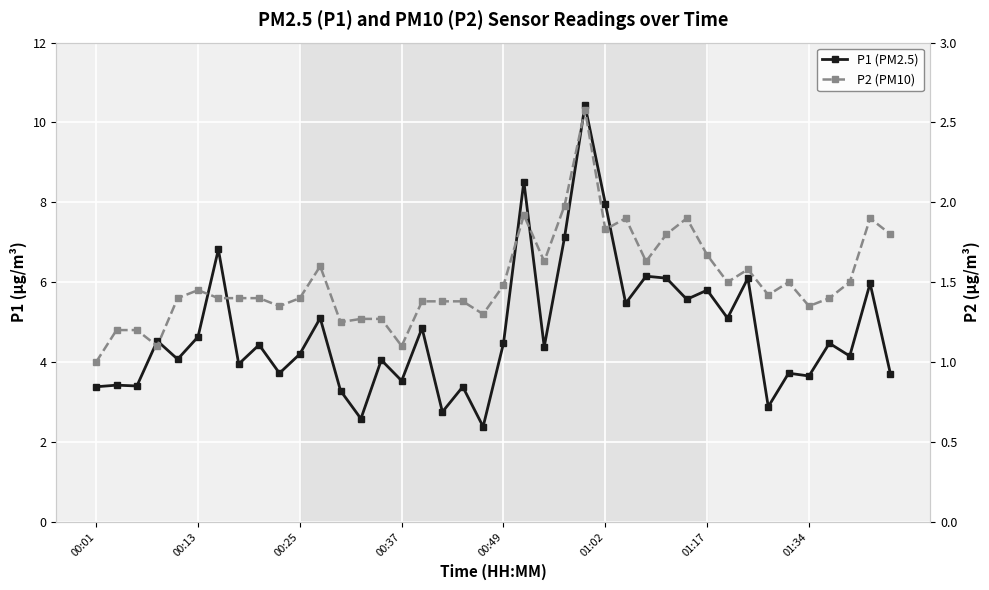

What is the minimum value shown in the chart?

1.0